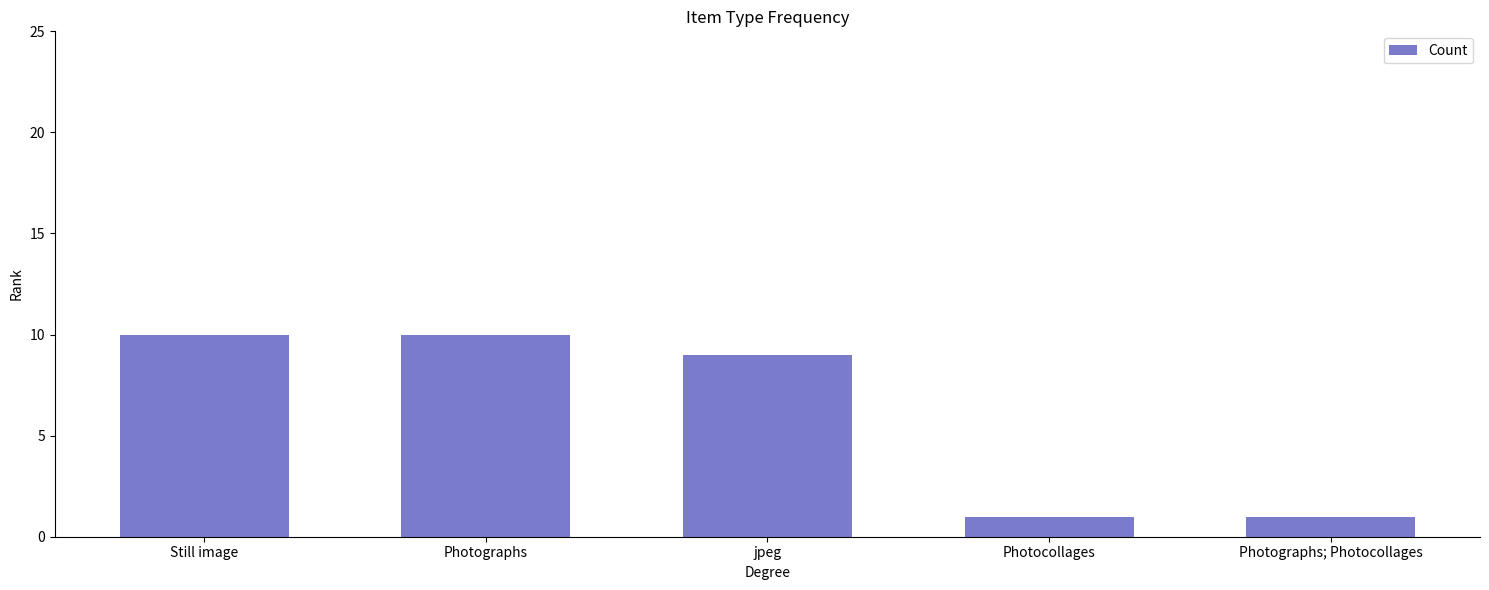

What is the maximum value shown in the chart?

10